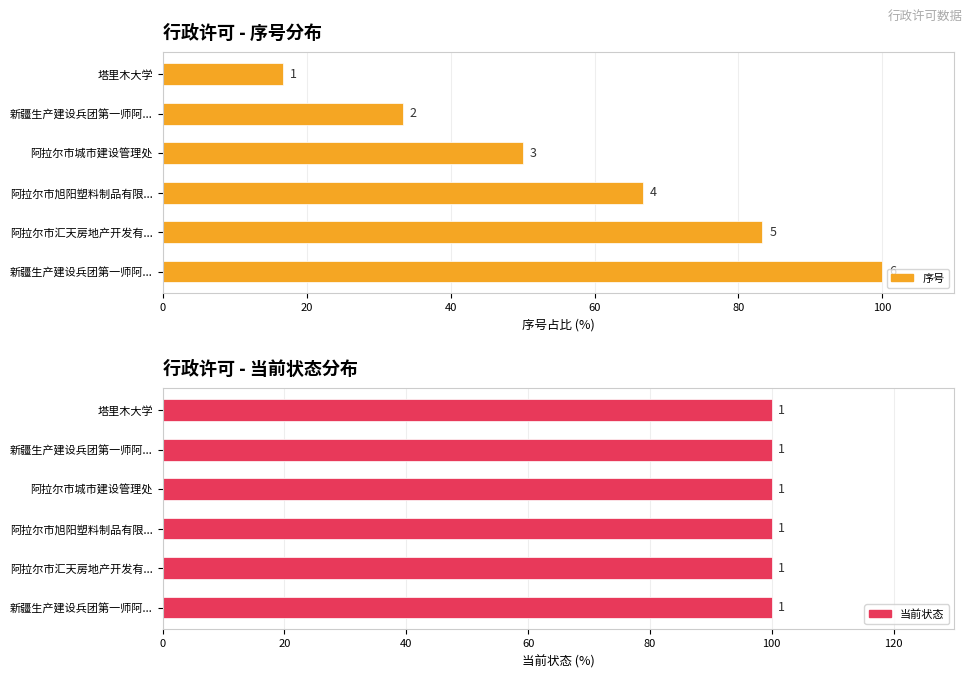

At 40, list the series in order from smallest to largest.

当前状态, 序号